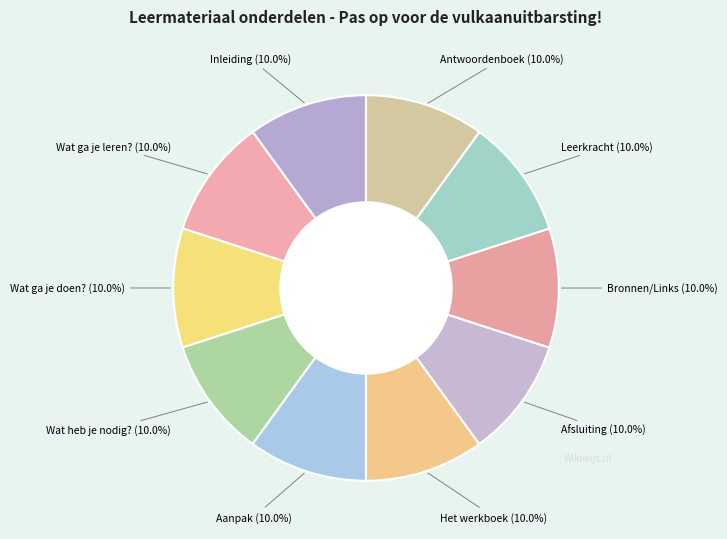

How many slices are in this pie chart?

10